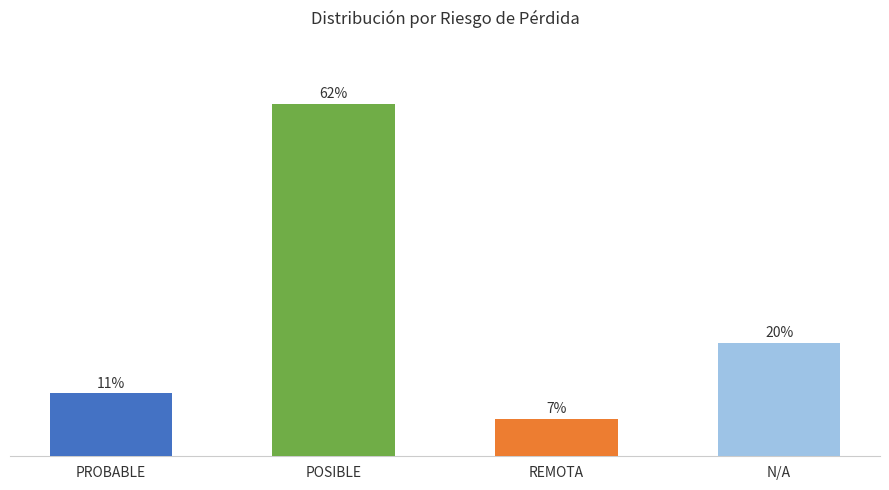

Which category has the highest value across all series?

POSIBLE